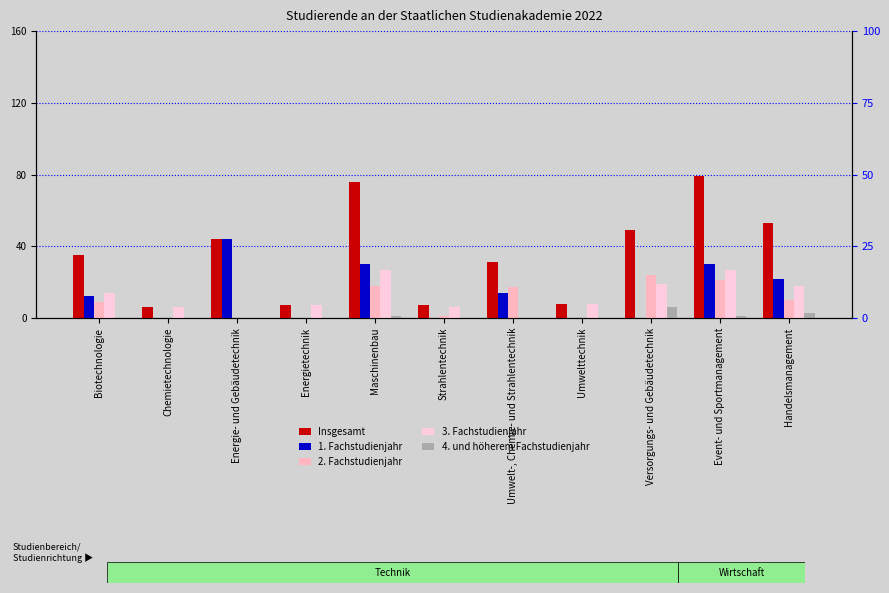

The 1. Fachstudienjahr series shows 22 at Handelsmanagement. True or false?

True